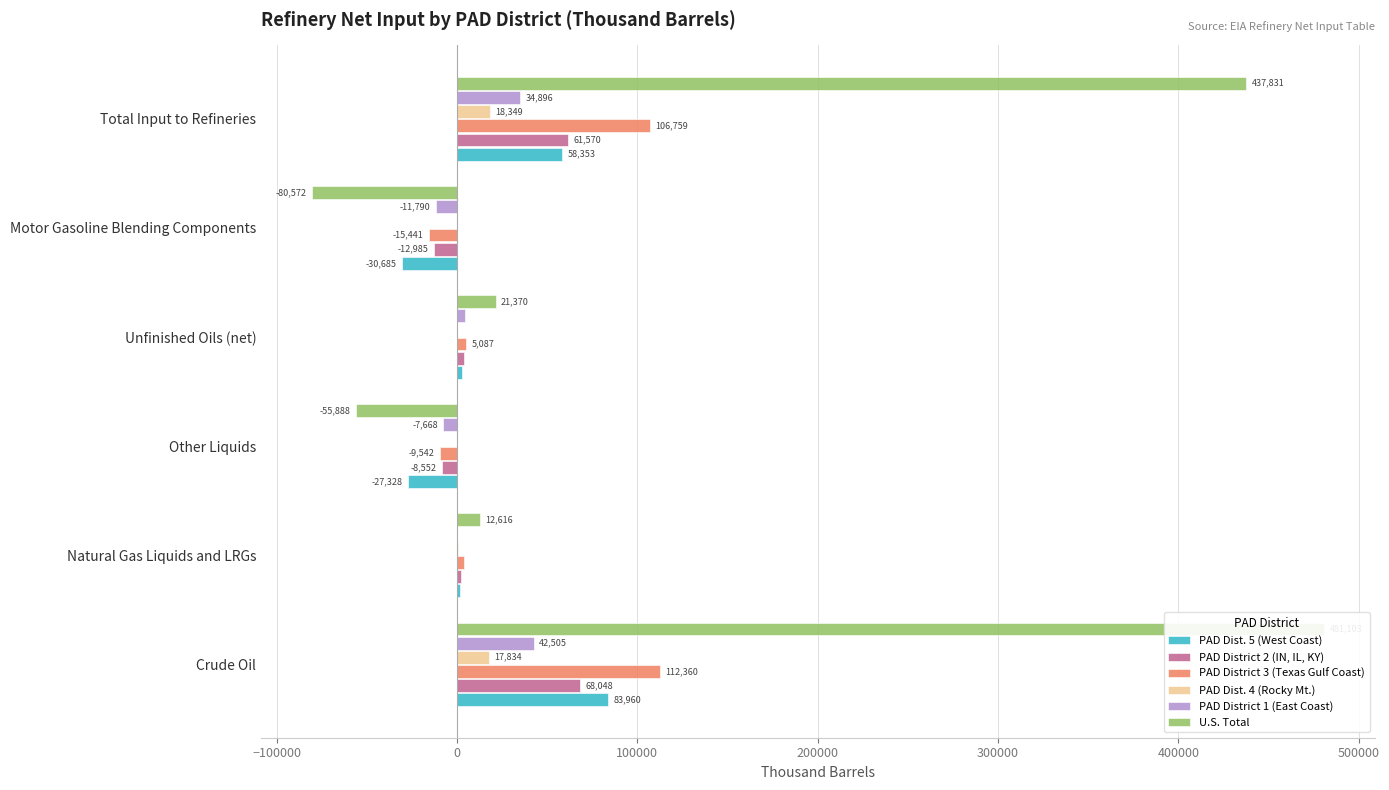

What is the total value across all series at Other Liquids?

-108812